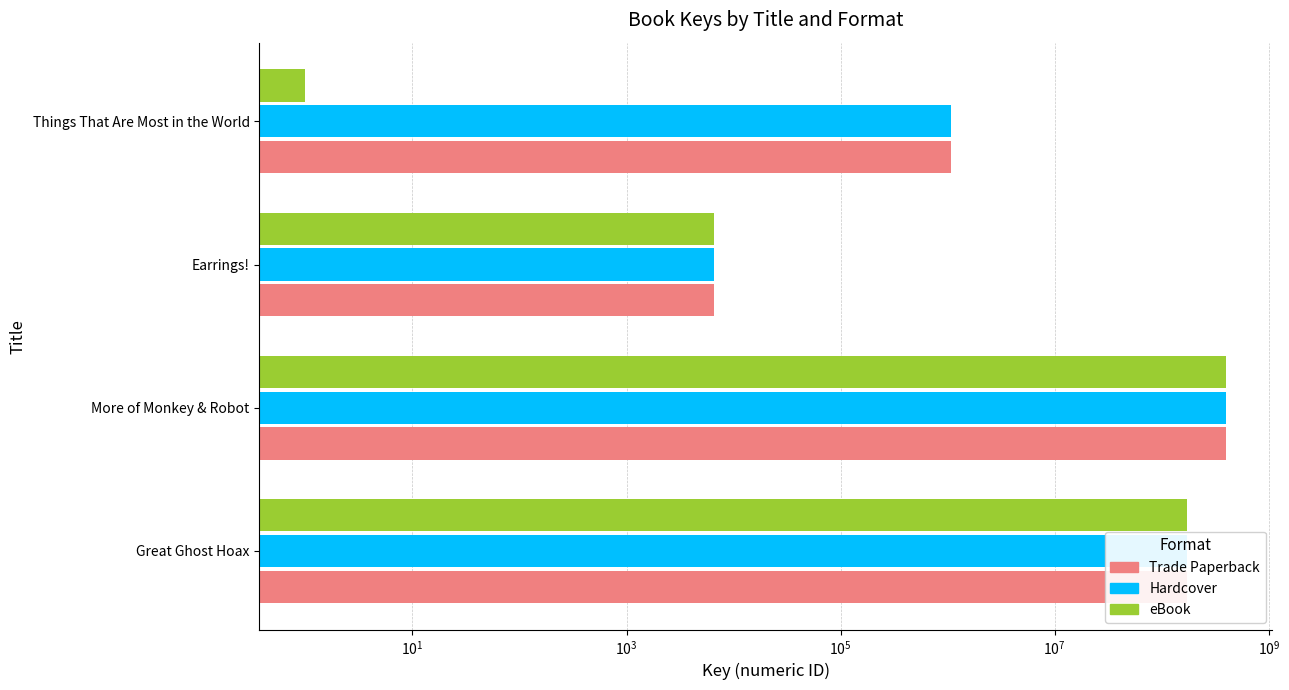

What is the greatest value displayed?

402172595